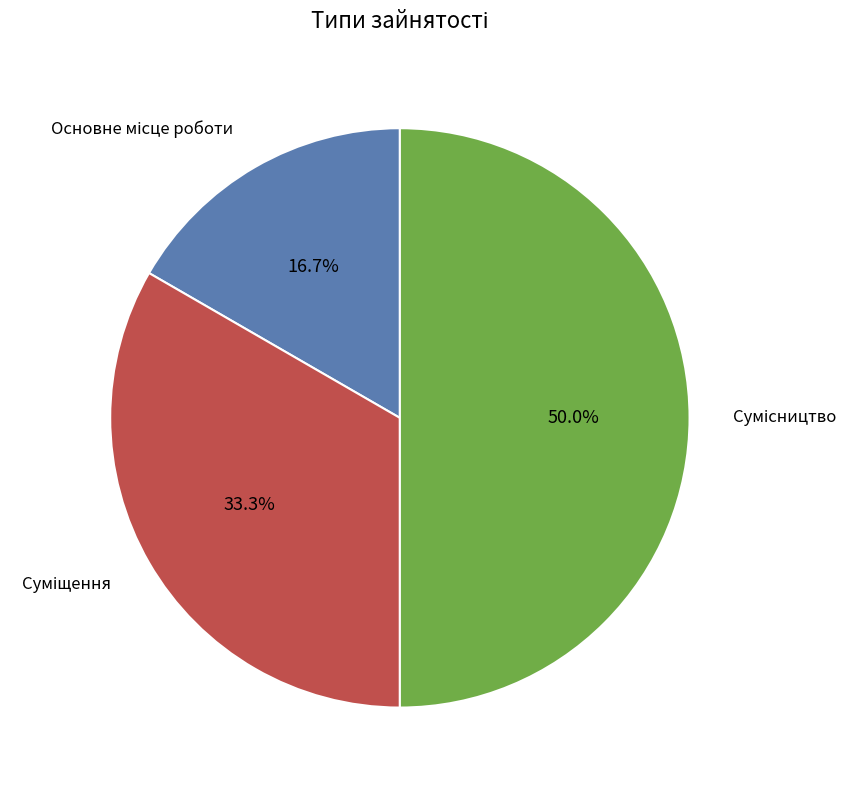

To the nearest percent, what is the difference between the largest and smallest slice percentages?

33%